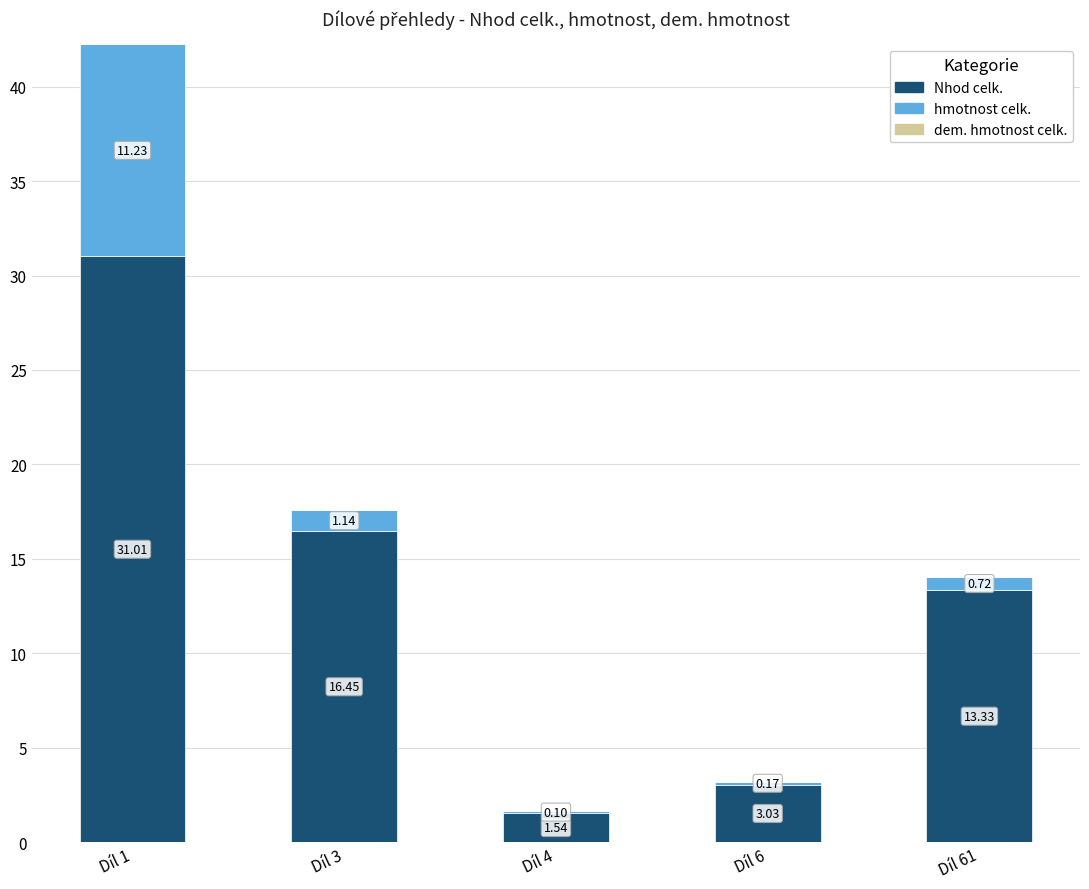

What is the sum of the Nhod celk. values at Díl 1 and Díl 4?

32.6